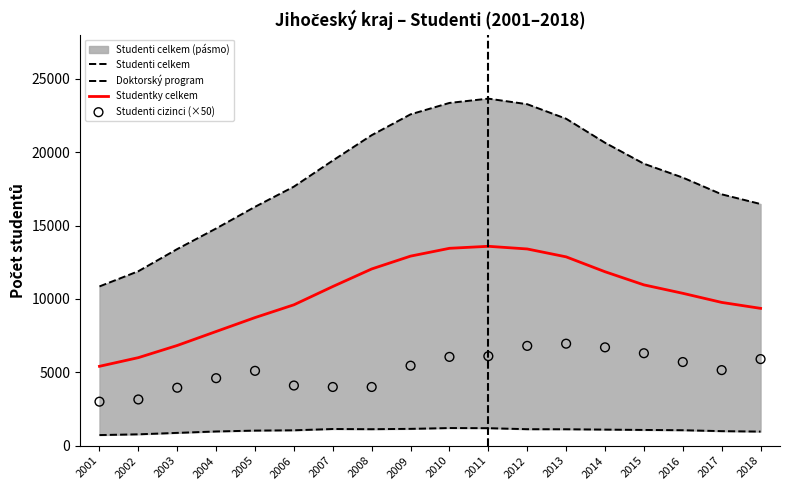

Which series has the widest spread of Y values?

Studenti celkem